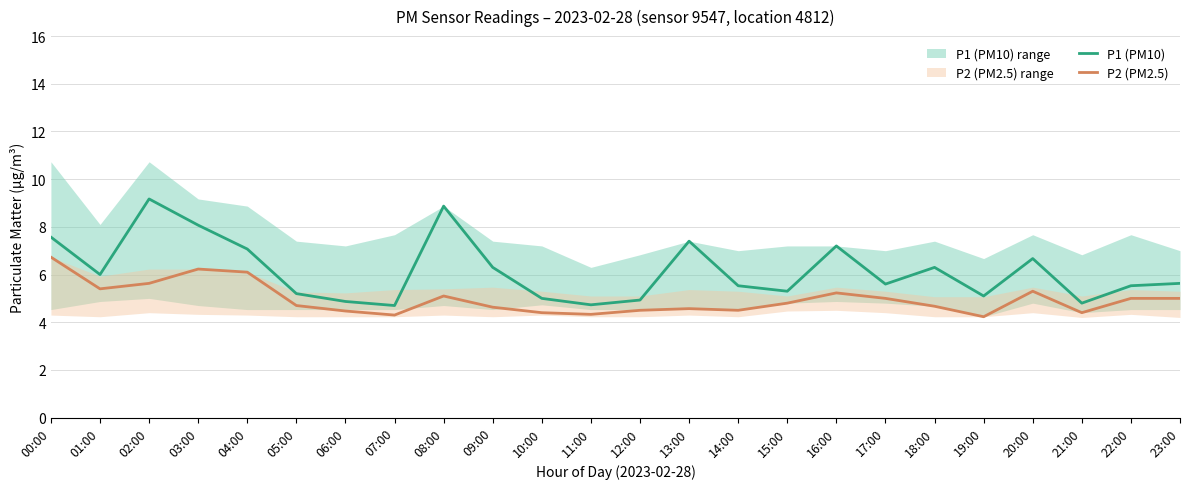

How many lines are shown in the chart?

2